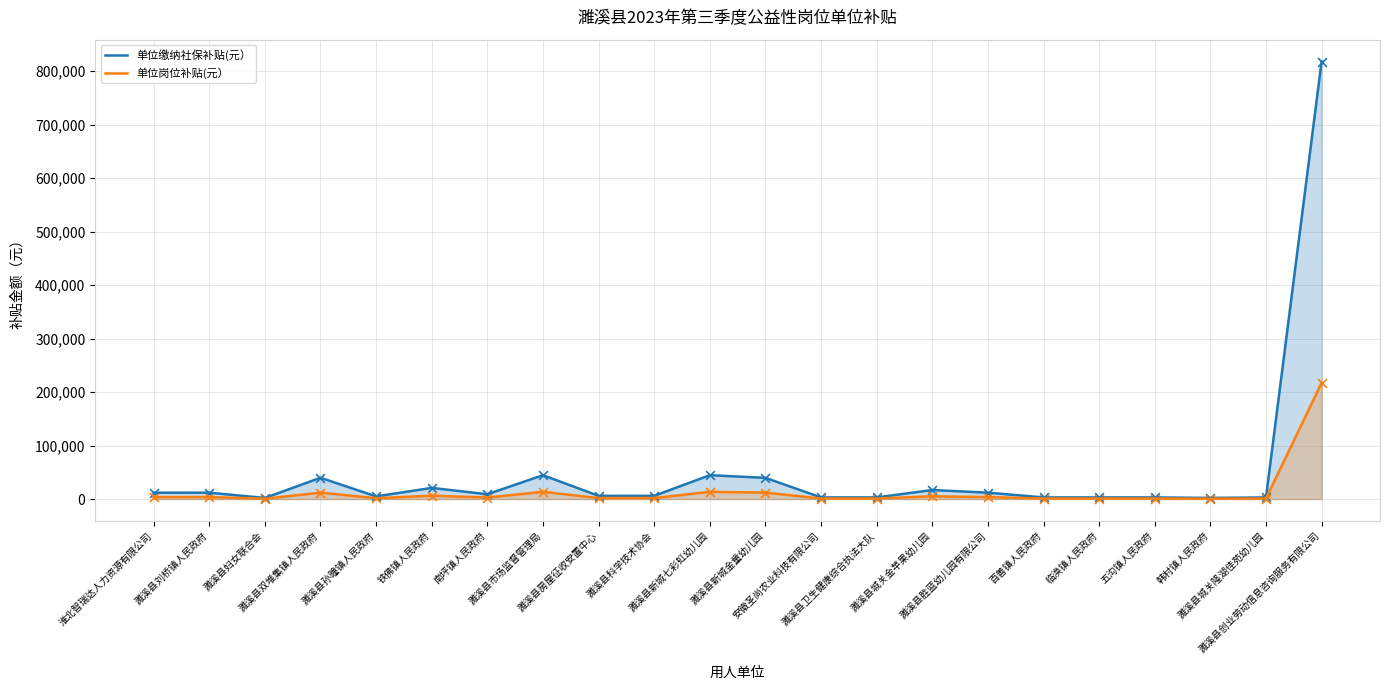

Which series has the largest Y range (max minus min)?

单位缴纳社保补贴(元）